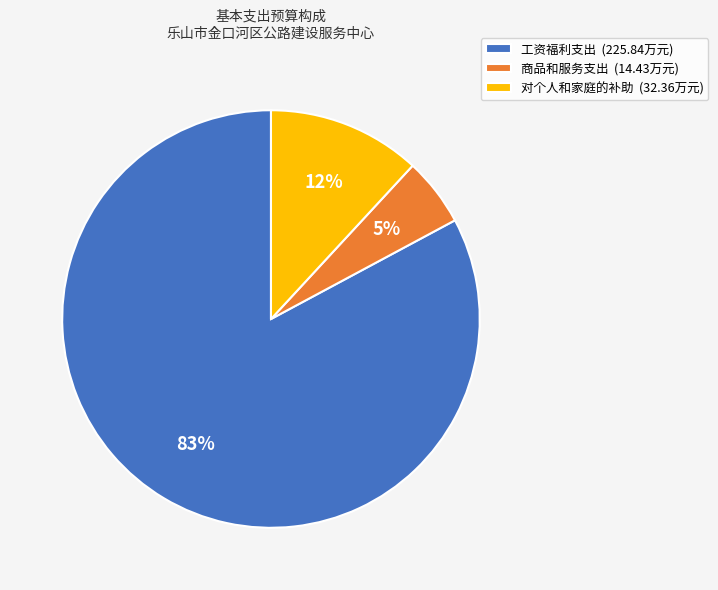

Count the number of slices in the pie.

3